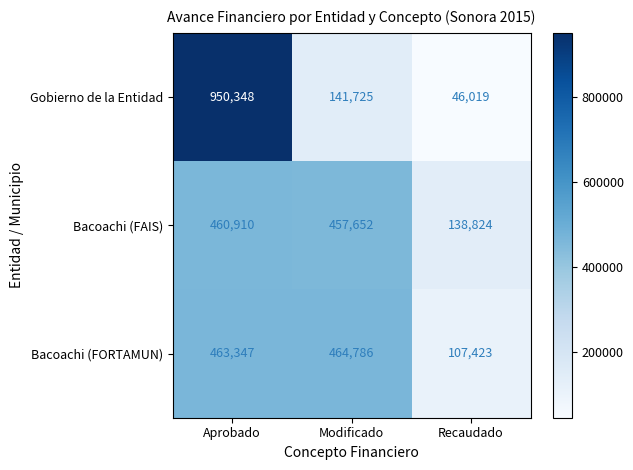

The value of Gobierno de la Entidad at Modificado is 198876. True or false?

False